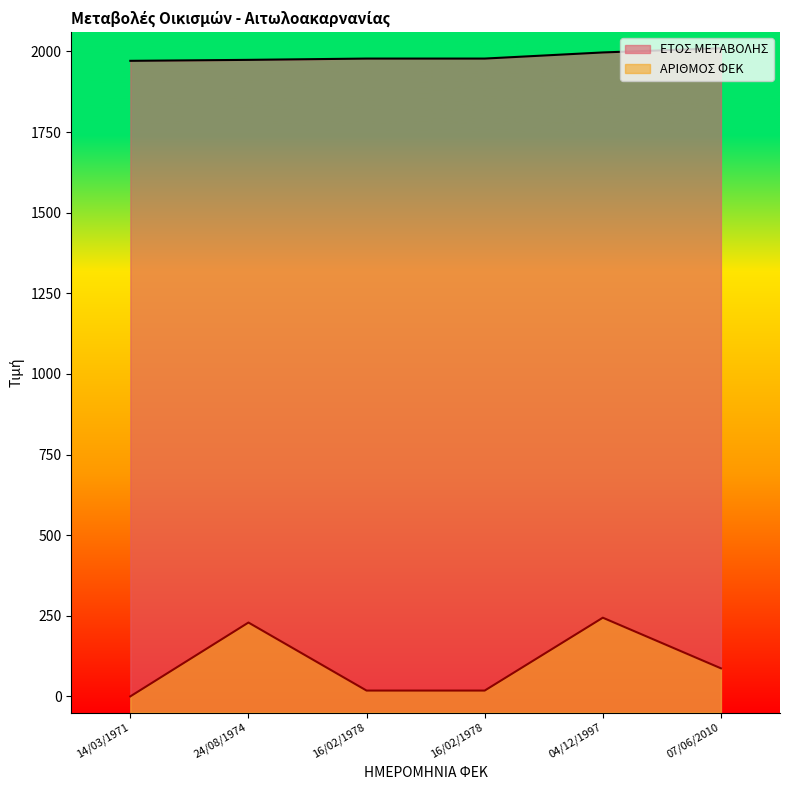

True or false: ΑΡΙΘΜΟΣ ΦΕΚ and ΕΤΟΣ ΜΕΤΑΒΟΛΗΣ cross at least once.

False